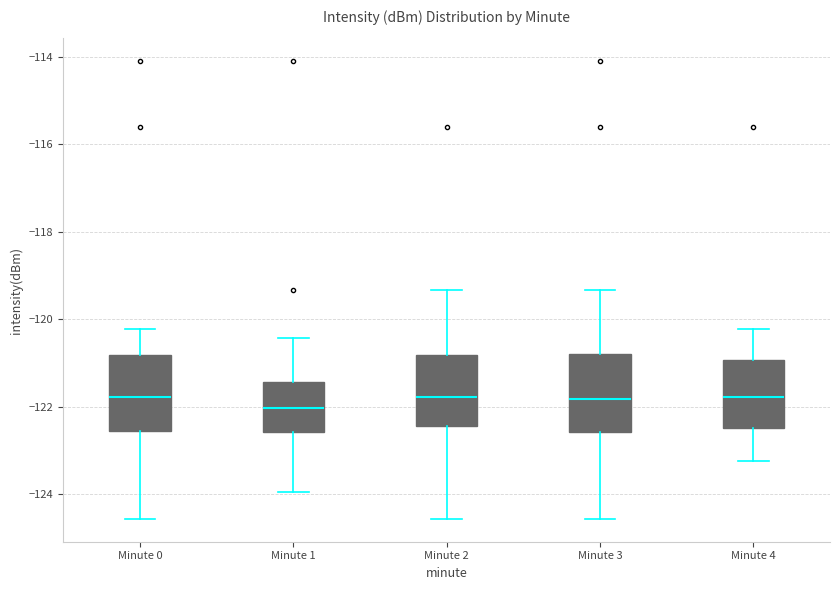

Reading left to right, transcribe this box plot: for each box, give where its median line is, the range the box spans, and where its two whiskers end, as read against the y-axis. The values are not printed on the chart, so give them approximately, as read against the axis.

Minute 0: median -121.8, box -122.6 to -120.8, whiskers -124.6 to -120.2
Minute 1: median -122.0, box -122.6 to -121.4, whiskers -124.0 to -120.4
Minute 2: median -121.8, box -122.4 to -120.8, whiskers -124.6 to -119.4
Minute 3: median -121.8, box -122.6 to -120.8, whiskers -124.6 to -119.4
Minute 4: median -121.8, box -122.4 to -121.0, whiskers -123.2 to -120.2